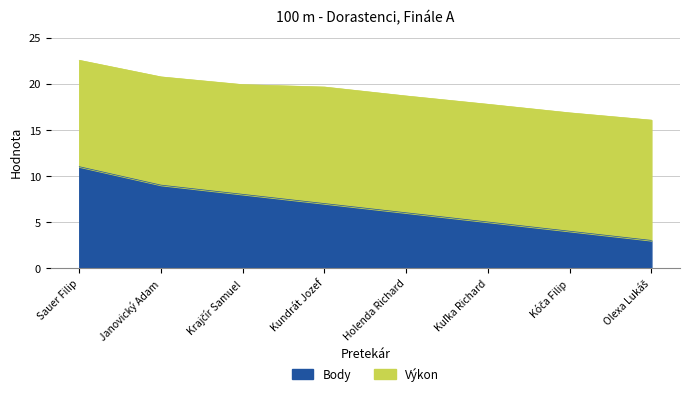

The value of Poradie at Janovický Adam is 9.0. True or false?

True